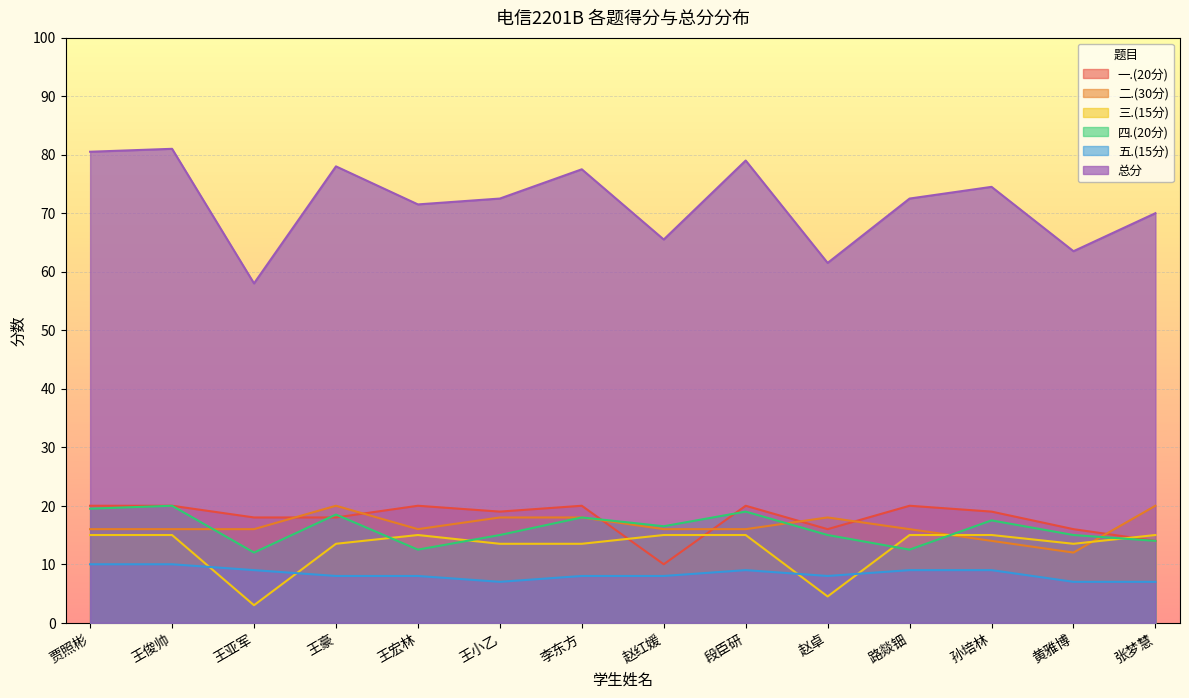

True or false: 五.(15分) and 一.(20分) cross at least once.

False